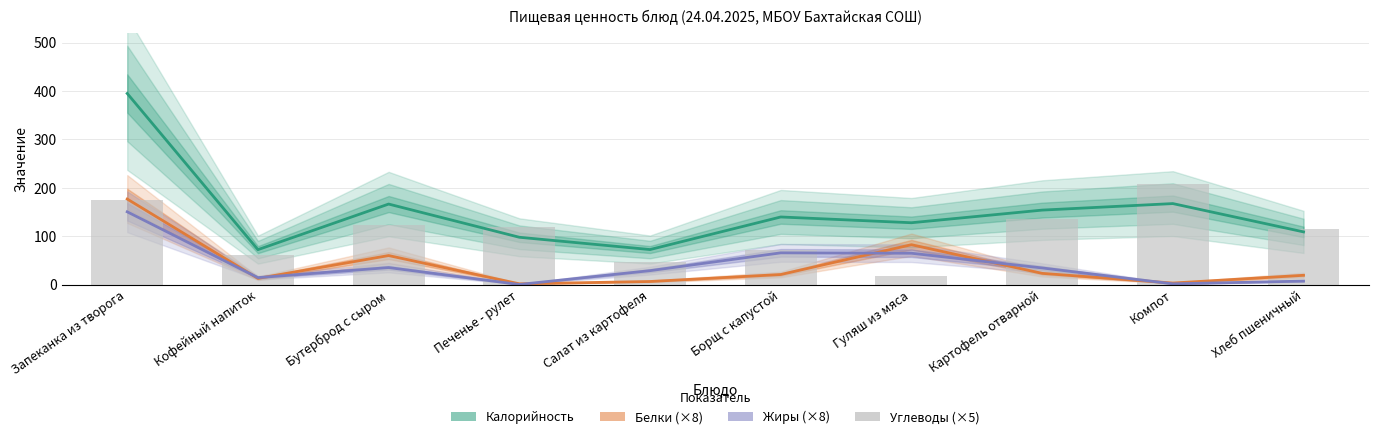

Does the chart contain stacked bars?

No